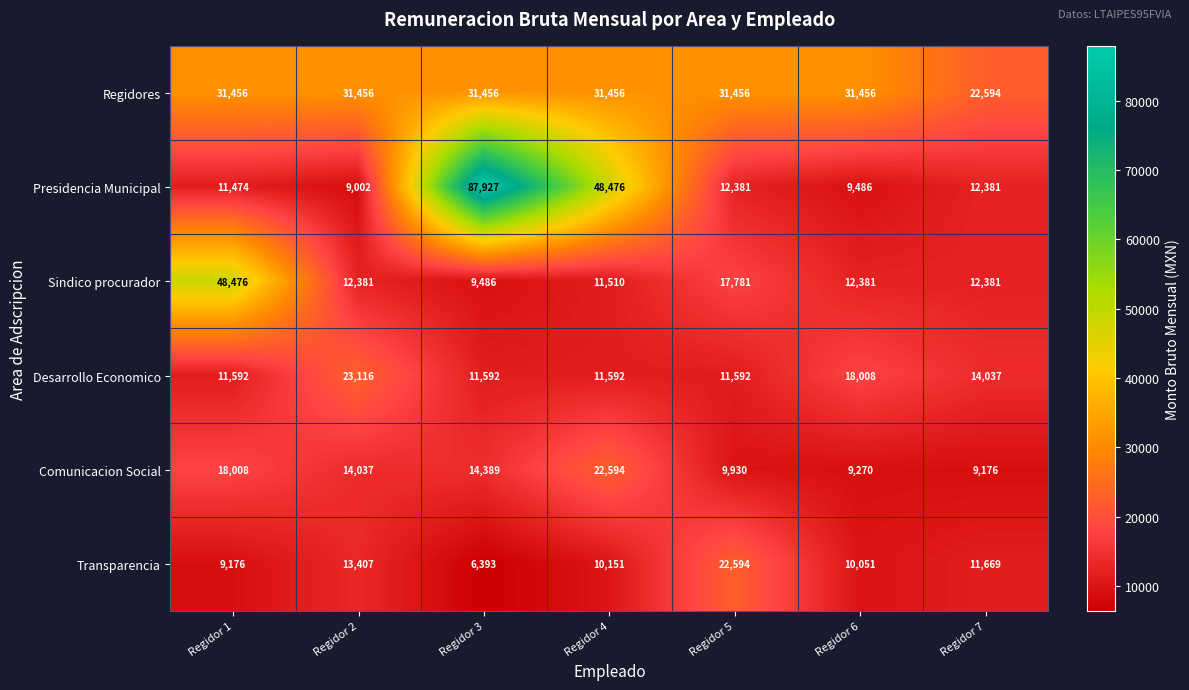

The Regidores series shows 51492 at Regidor 3. True or false?

False